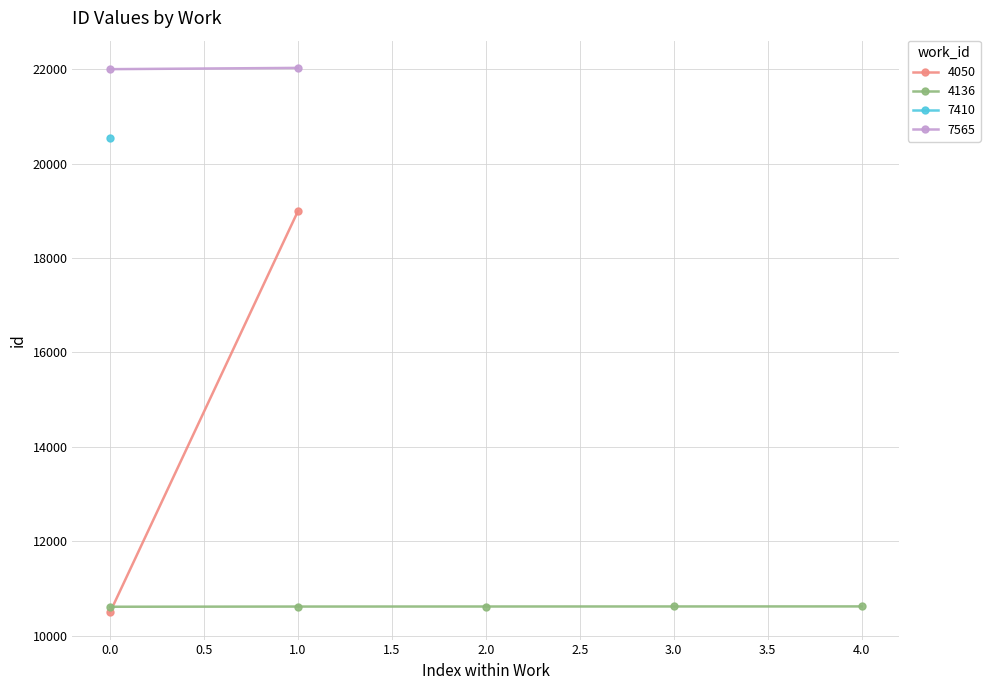

True or false: work_id and id cross at least once.

False